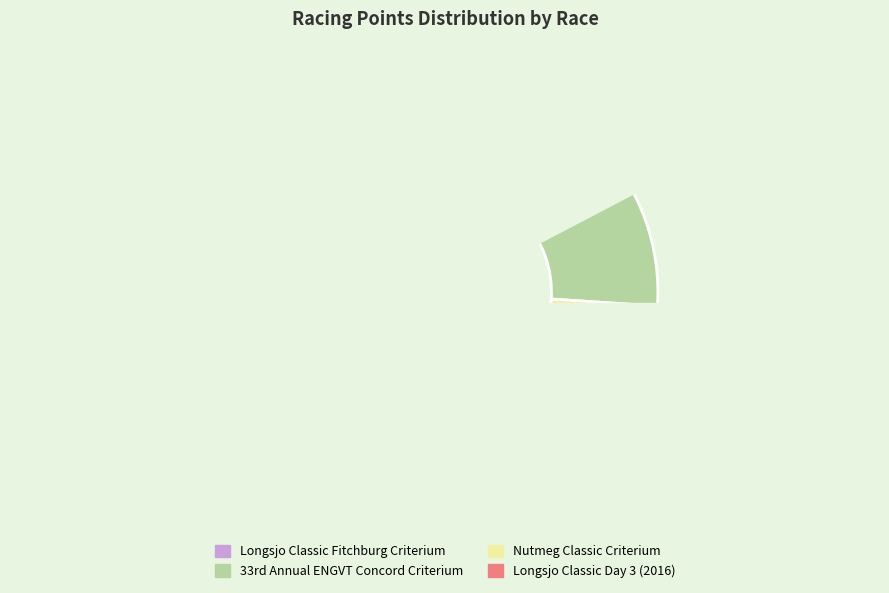

Which has a higher value, Longsjo Classic Fitchburg Criterium or Nutmeg Classic Criterium?

Nutmeg Classic Criterium